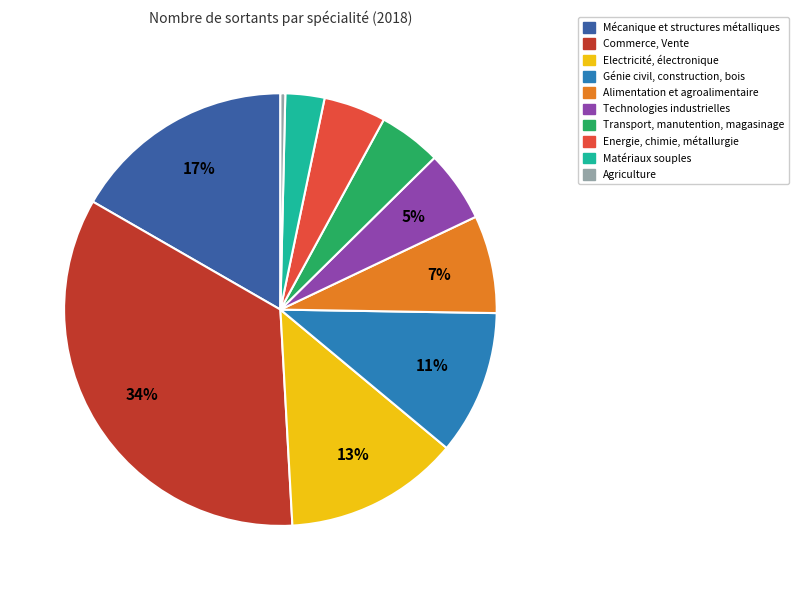

Is there a majority slice in this chart?

No